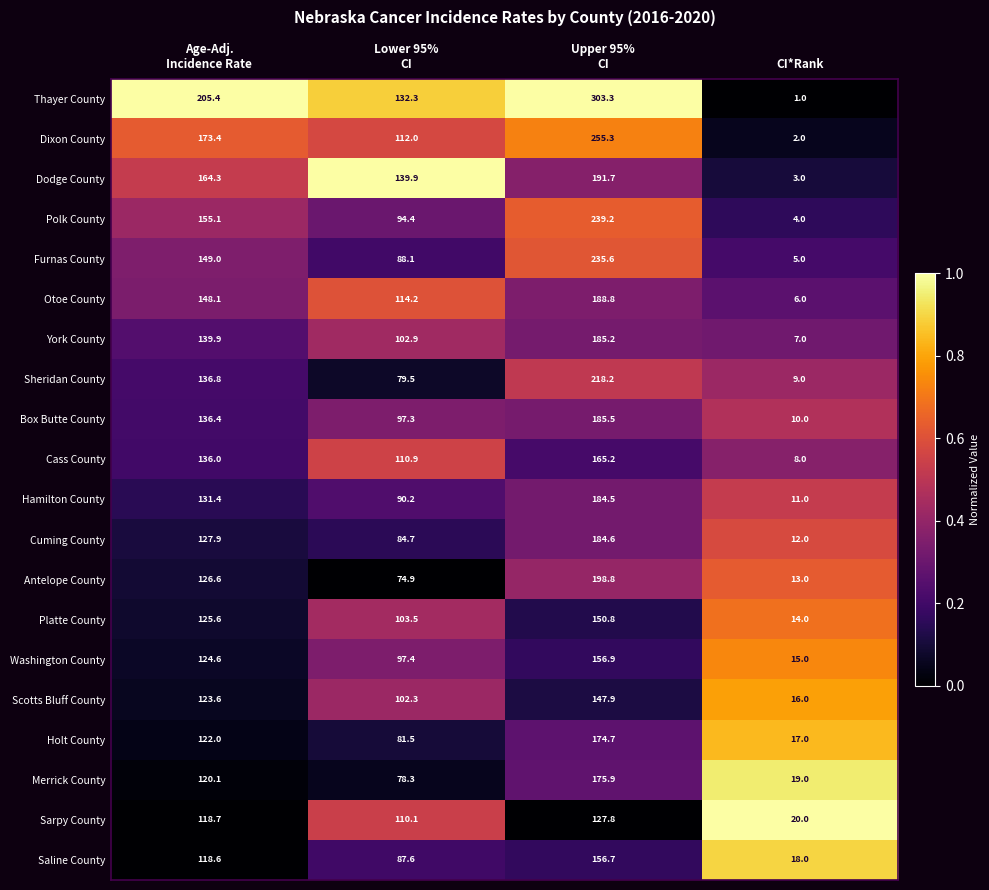

What is the minimum value for Antelope County?

13.0